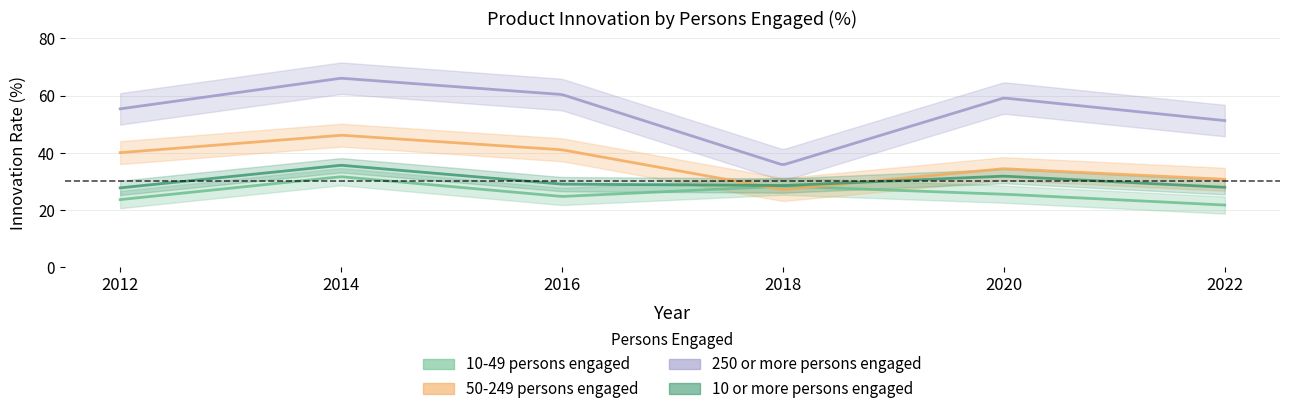

At which label does 50-249 persons engaged reach its minimum?

2018